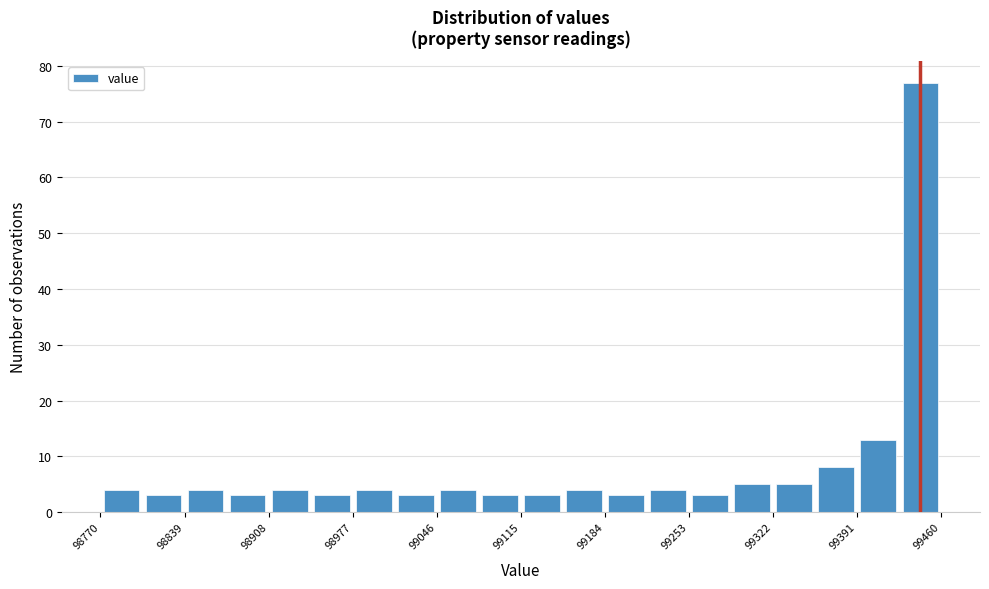

Read against the x-axis, roughly where is the centre of the tallest bar?

99440